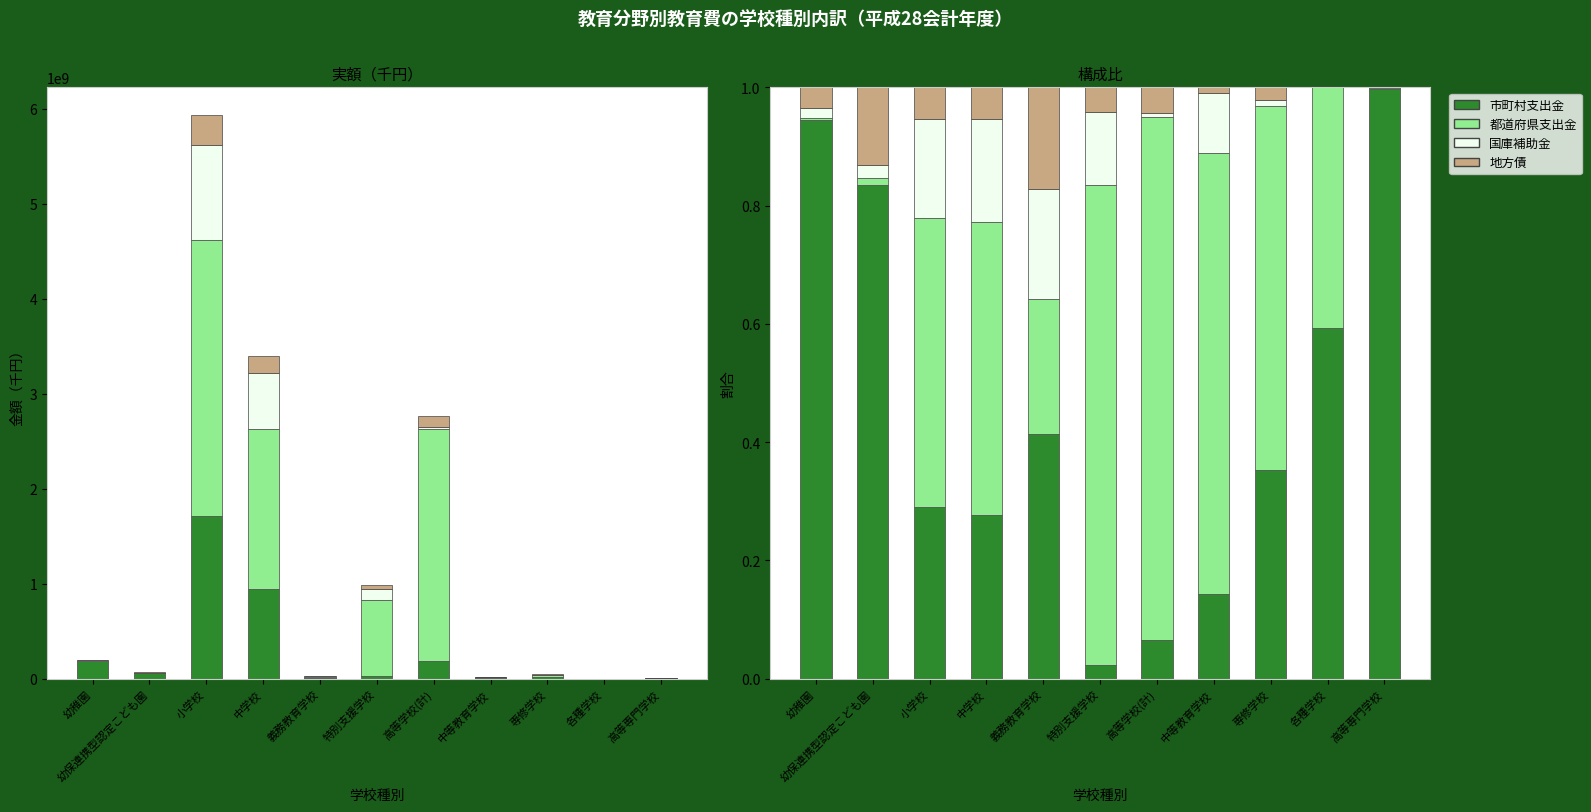

What is the label of the 4th bar from the right?

中等教育学校